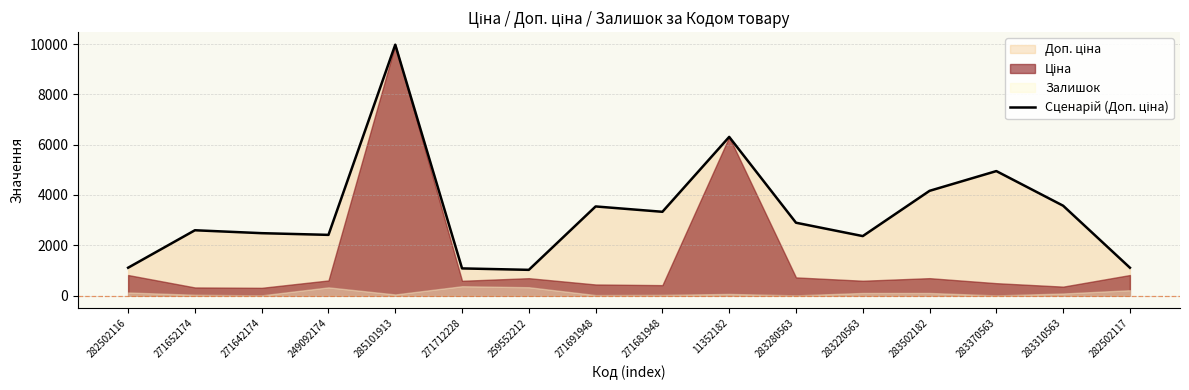

List the labels in order of value, largest first.

285101913, 11352182, 283370563, 283502182, 283310563, 271691948, 271681948, 283280563, 271652174, 271642174, 249092174, 283220563, 282502116, 282502117, 271712228, 259552212